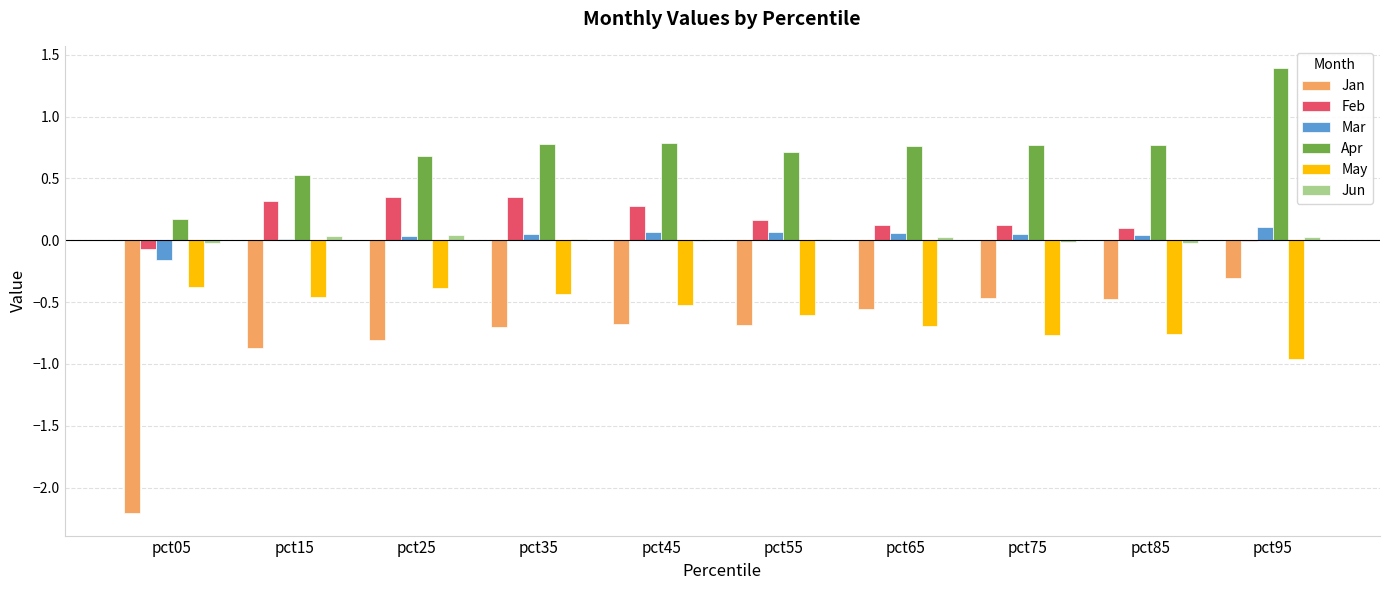

What is the difference between the Mar values at pct35 and pct05?

0.2